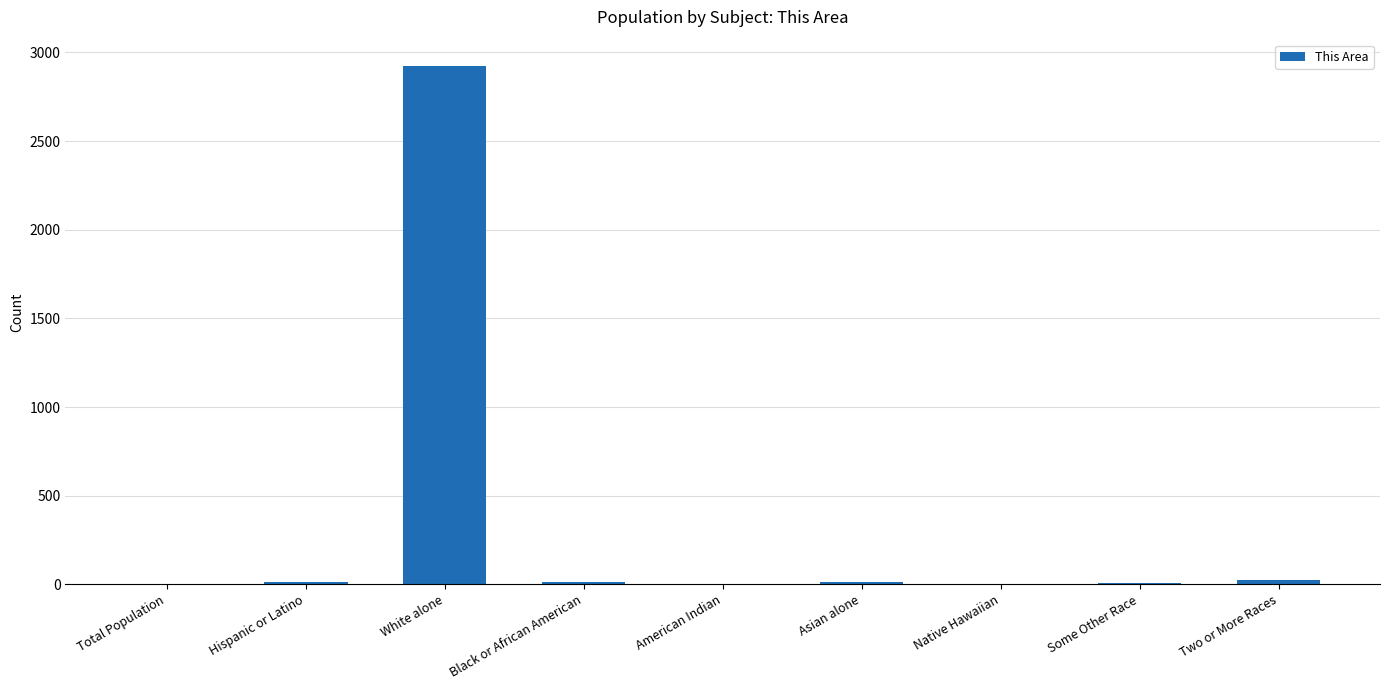

True or false: the data shows 2926 at White alone.

True